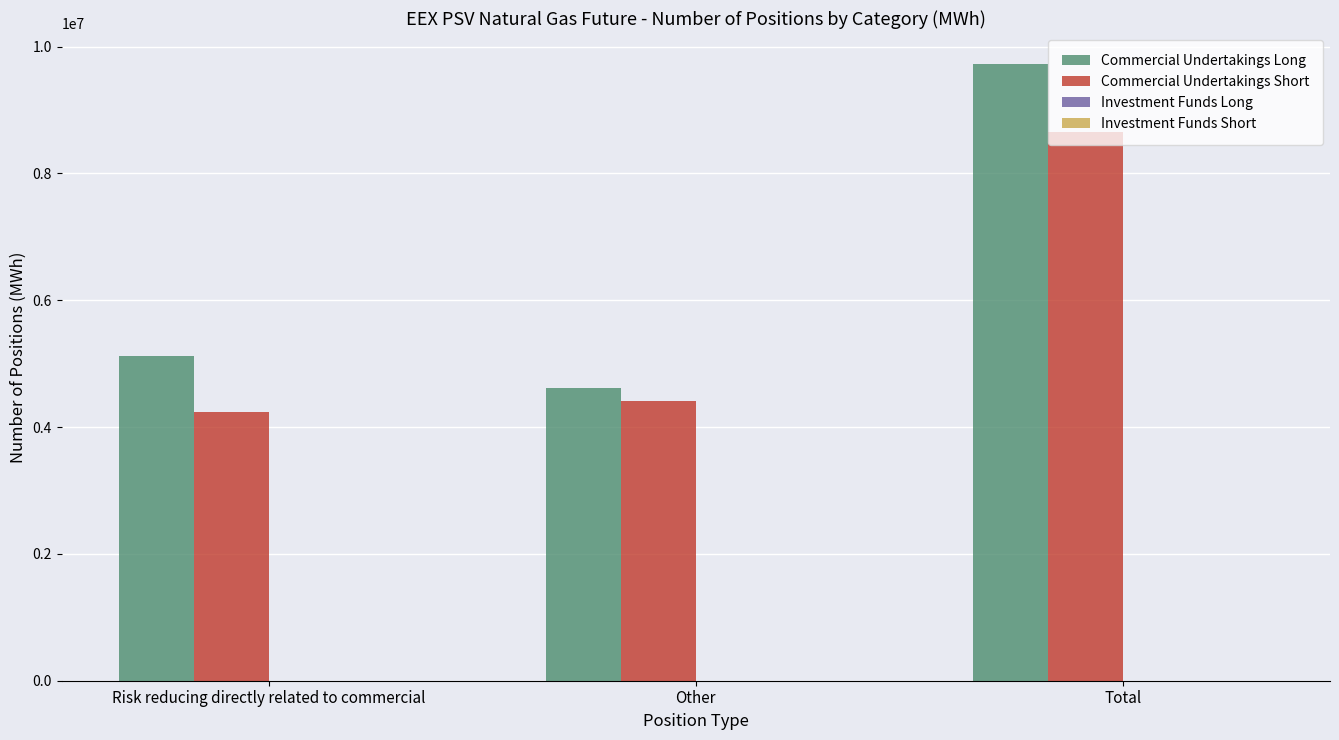

What position from the left is Total?

3